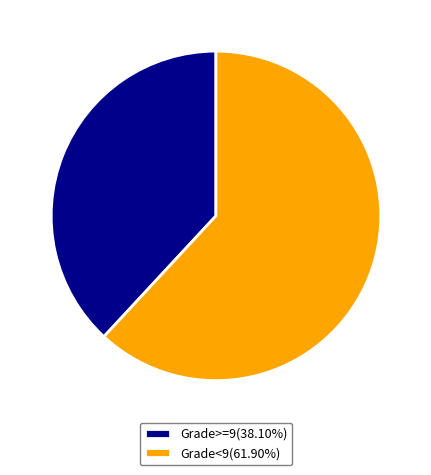

Do Grade<9(61.90%) and Grade>=9(38.10%) together represent more than half of the pie?

Yes